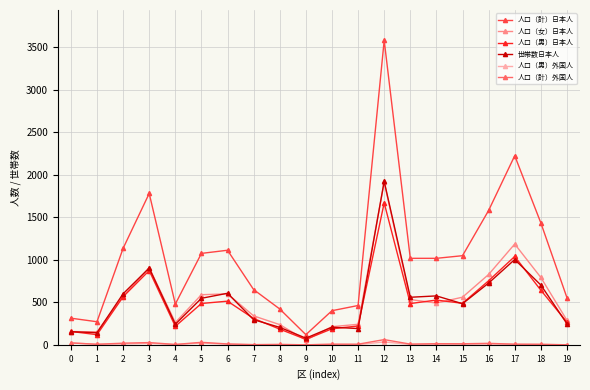

Between 0 and 12, which series saw the biggest shift?

人口（計）日本人